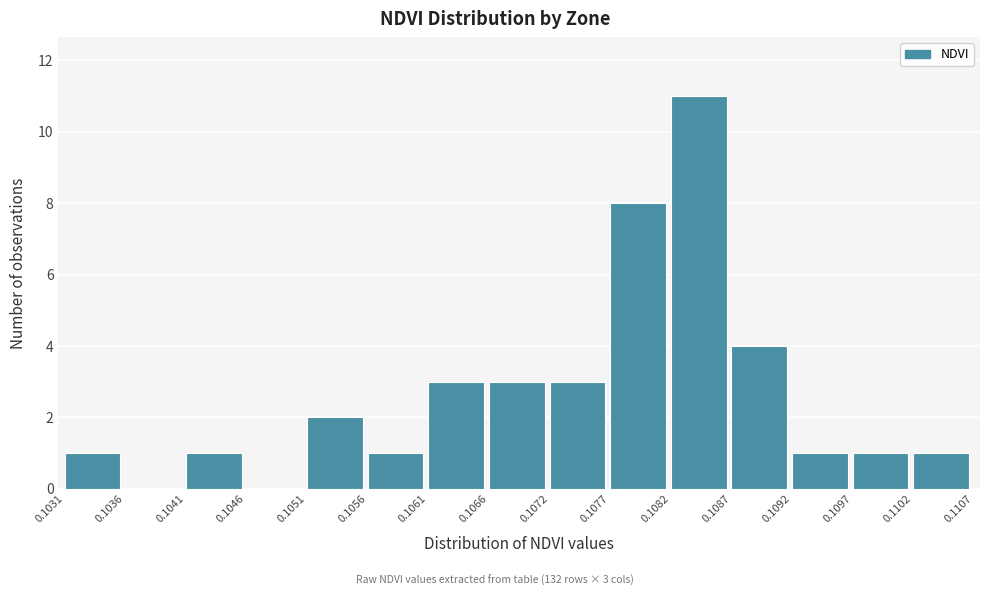

Over which range of the x-axis is the bar tallest?

0.1082 to 0.1087